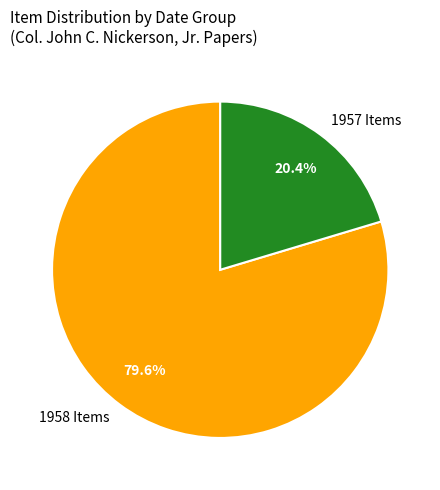

Approximately how many times larger is the value at 1957 Items compared to 1958 Items?

0.3